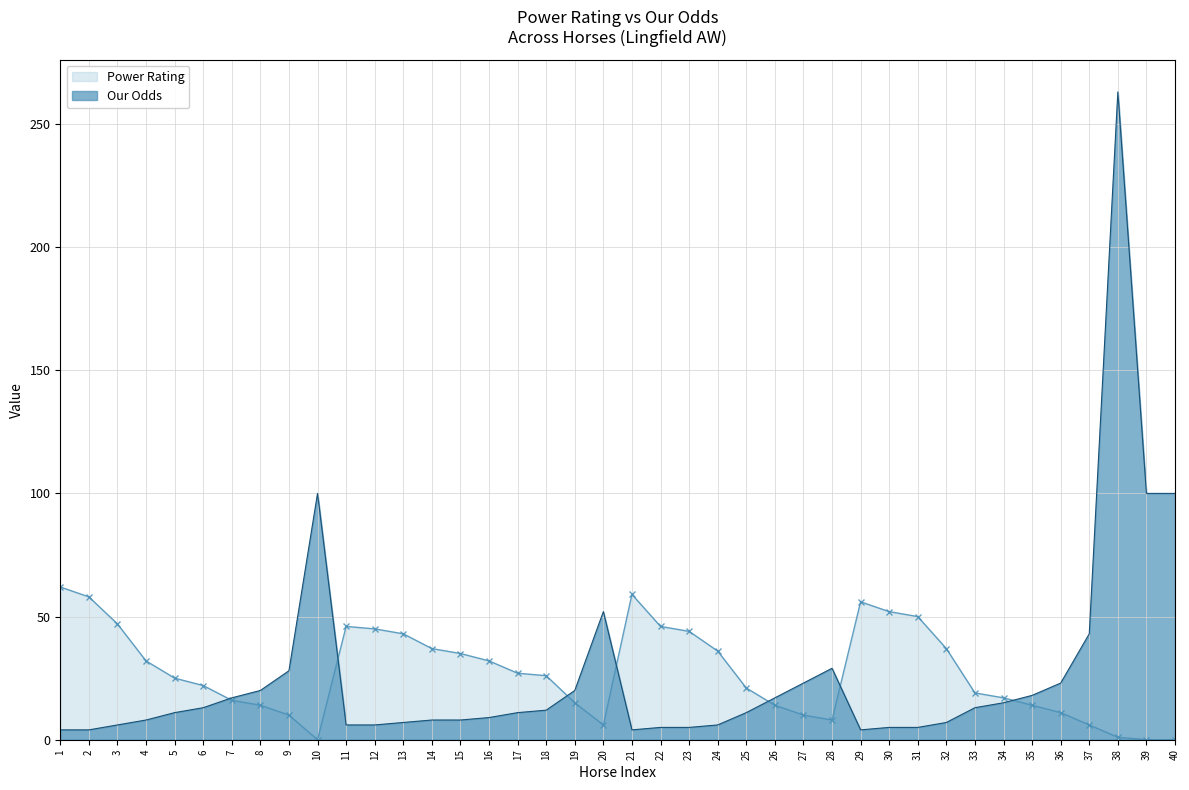

Which has a higher value, 17 or 6?

17